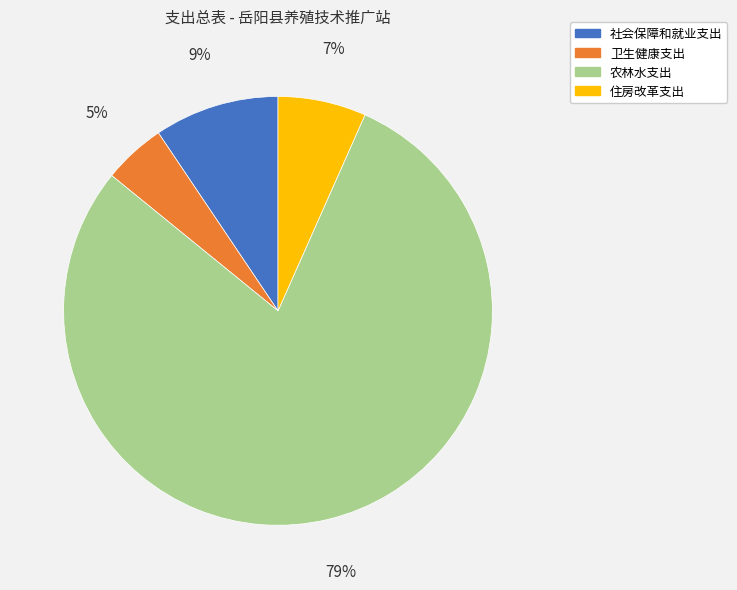

Do 住房改革支出 and 卫生健康支出 together represent more than half of the pie?

No